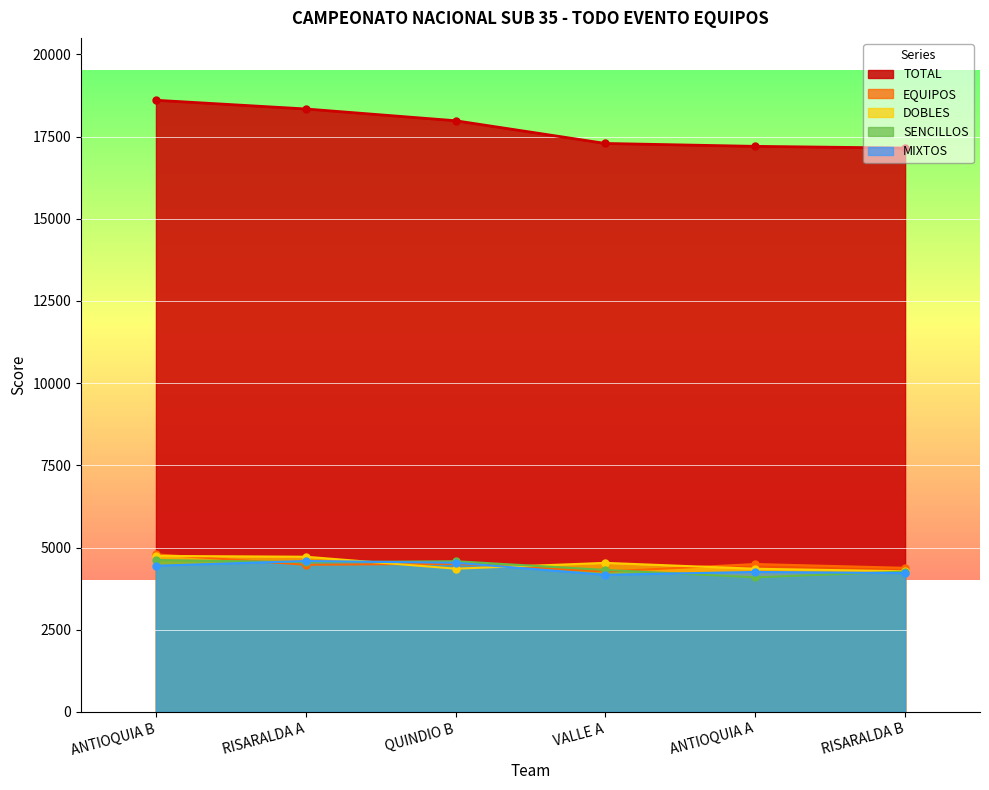

What is the average value of the DOBLES series?

4497